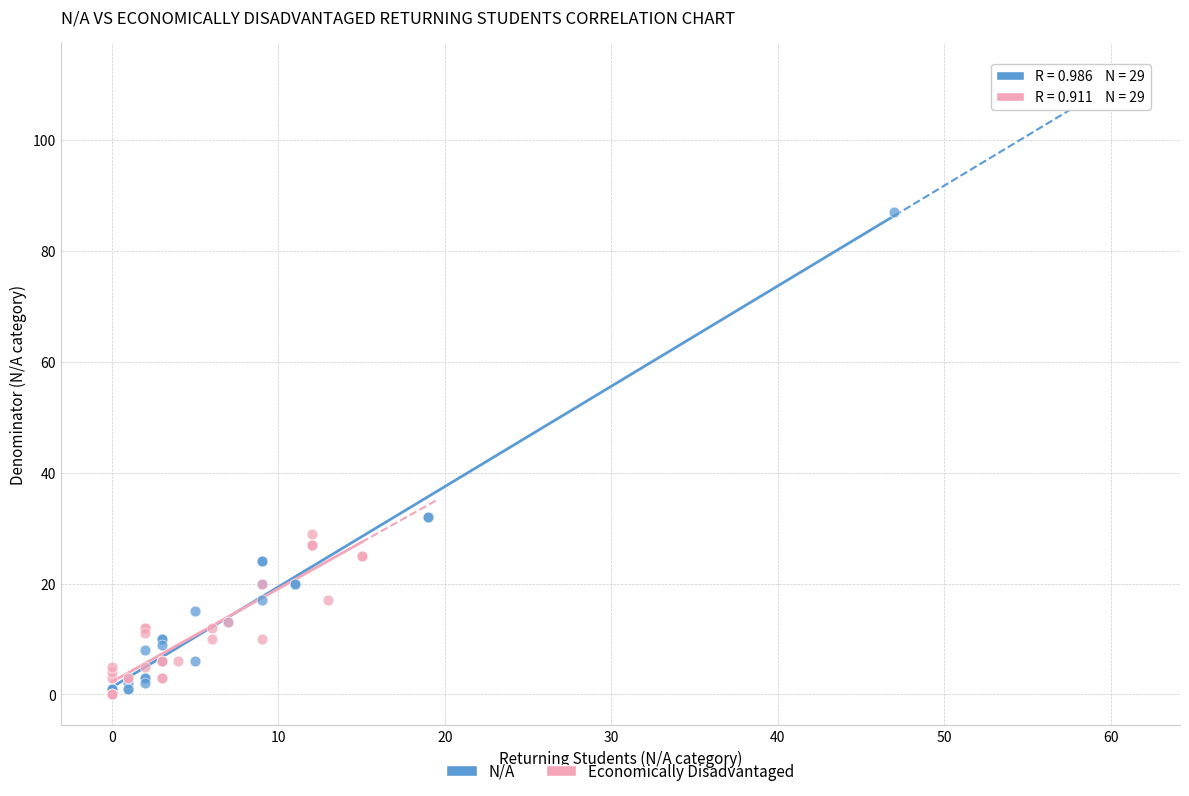

Which series reaches the maximum Y coordinate?

N/A